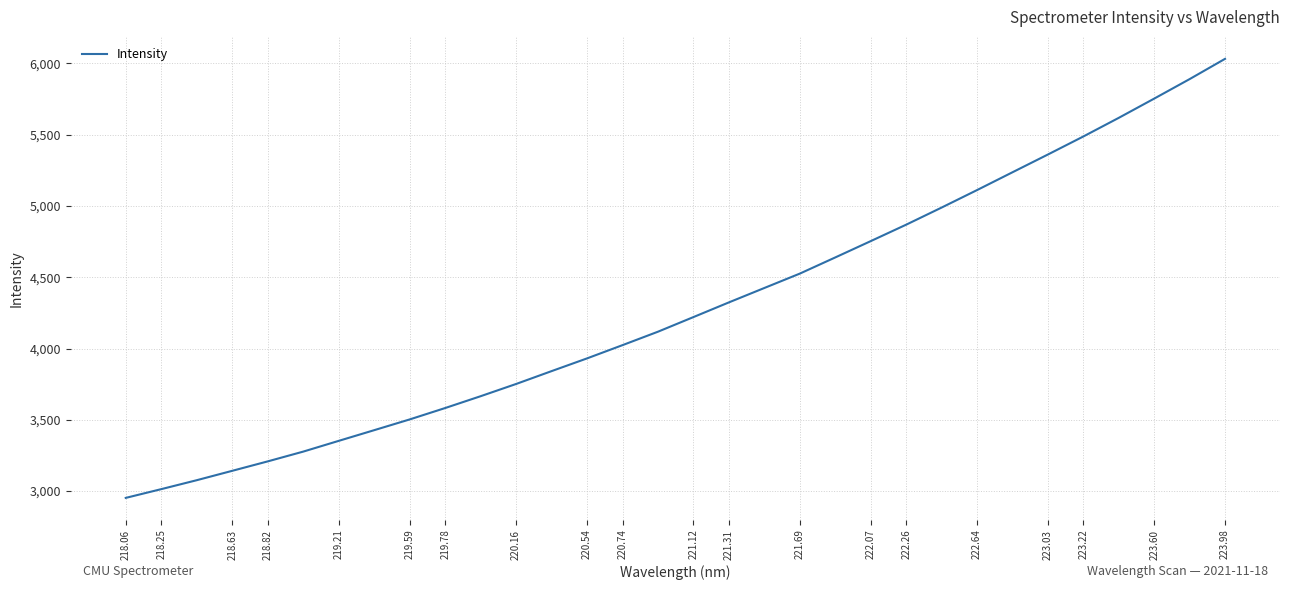

How many values are below 4220?

16